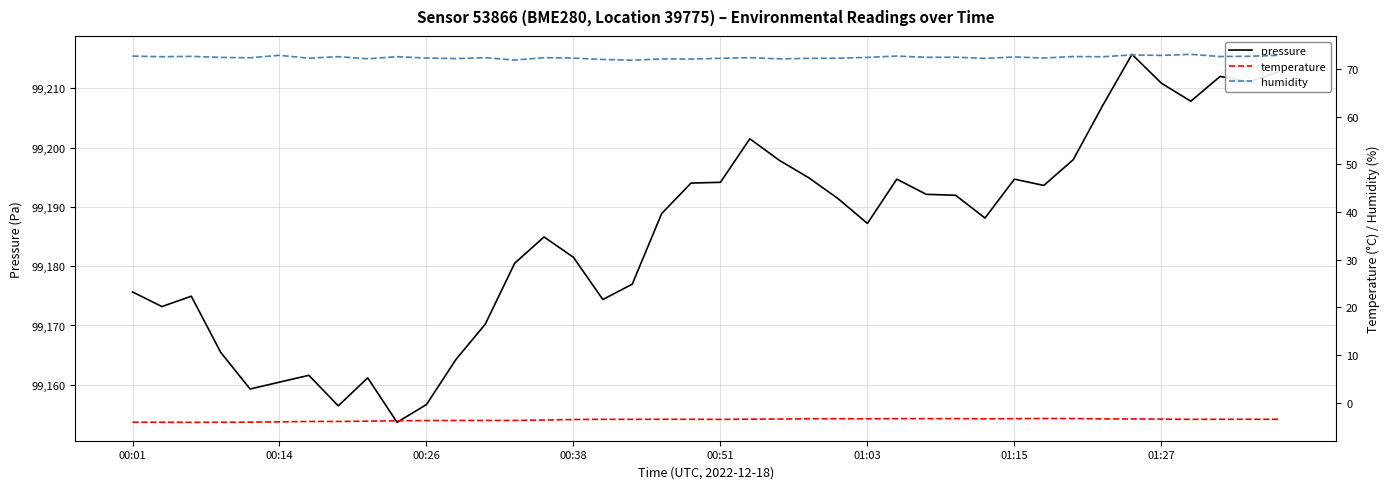

What is the average value of the temperature series?

-3.6